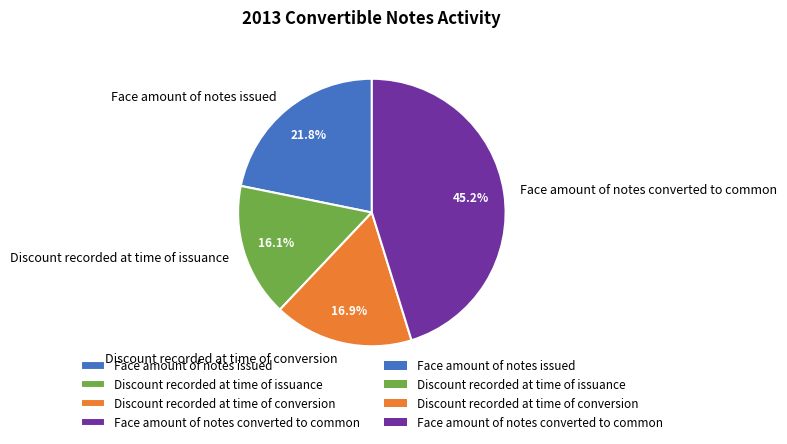

Does Discount recorded at time of conversion account for over 50% of the chart?

No